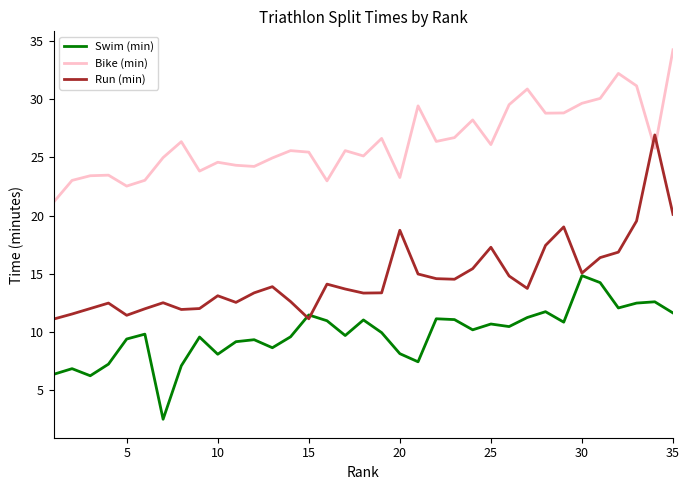

Which series has the widest spread of values?

Run (min)